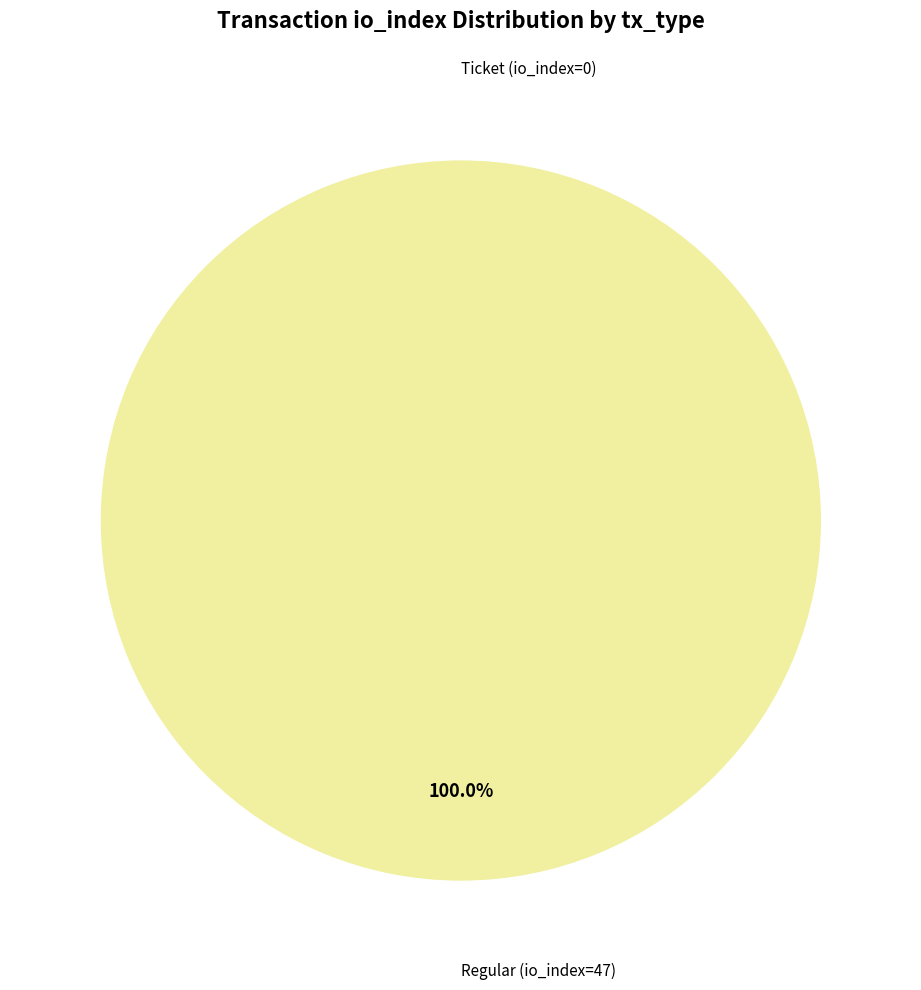

How many segments does this pie chart have?

2